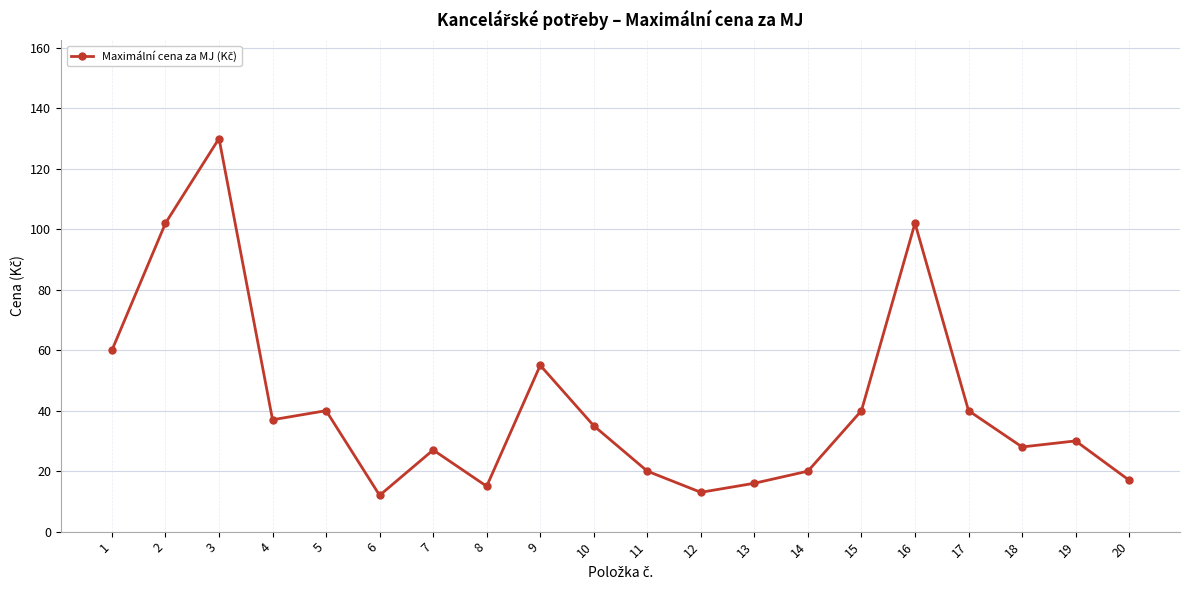

What is the difference between the values at 3 and 16?

28